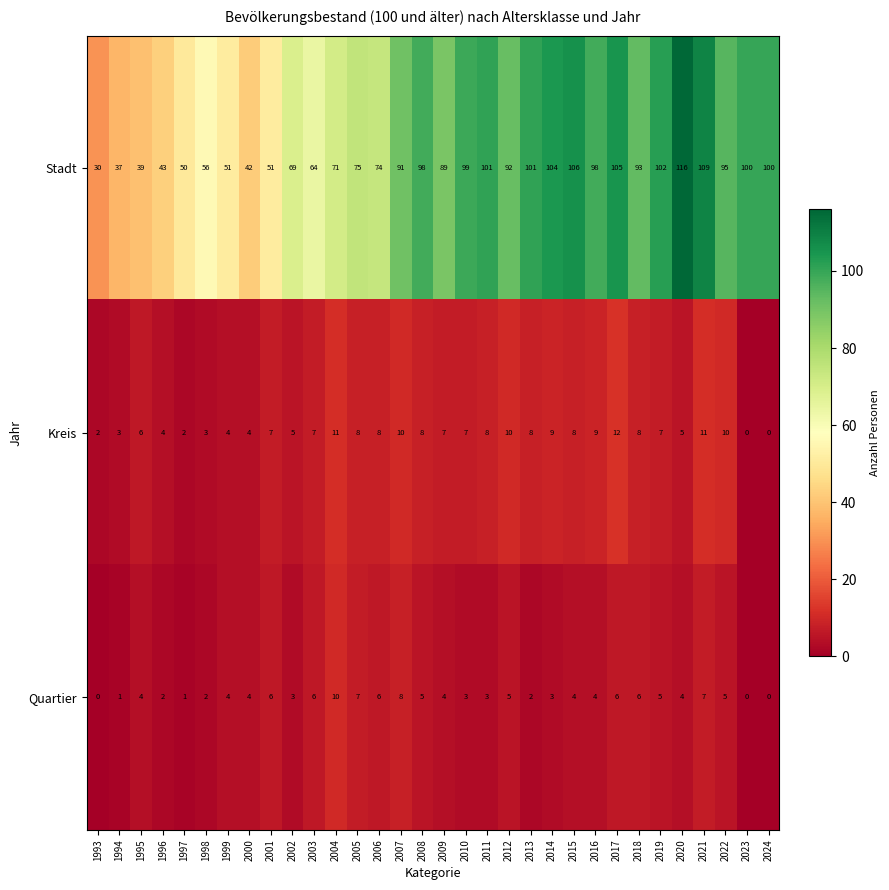

Which series has the largest range (max minus min)?

Stadt